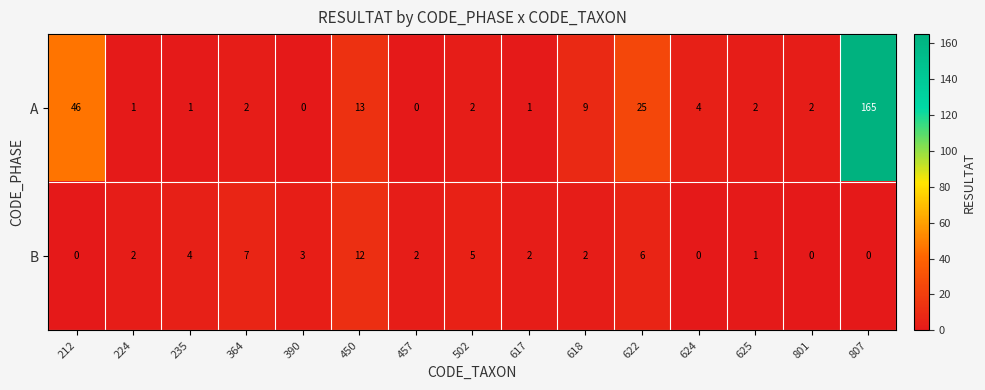

Reading left to right, extract all data points from this chart.

A: 46	1	1	2	0	13	0	2	1	9	25	4	2	2	165
B: 0	2	4	7	3	12	2	5	2	2	6	0	1	0	0